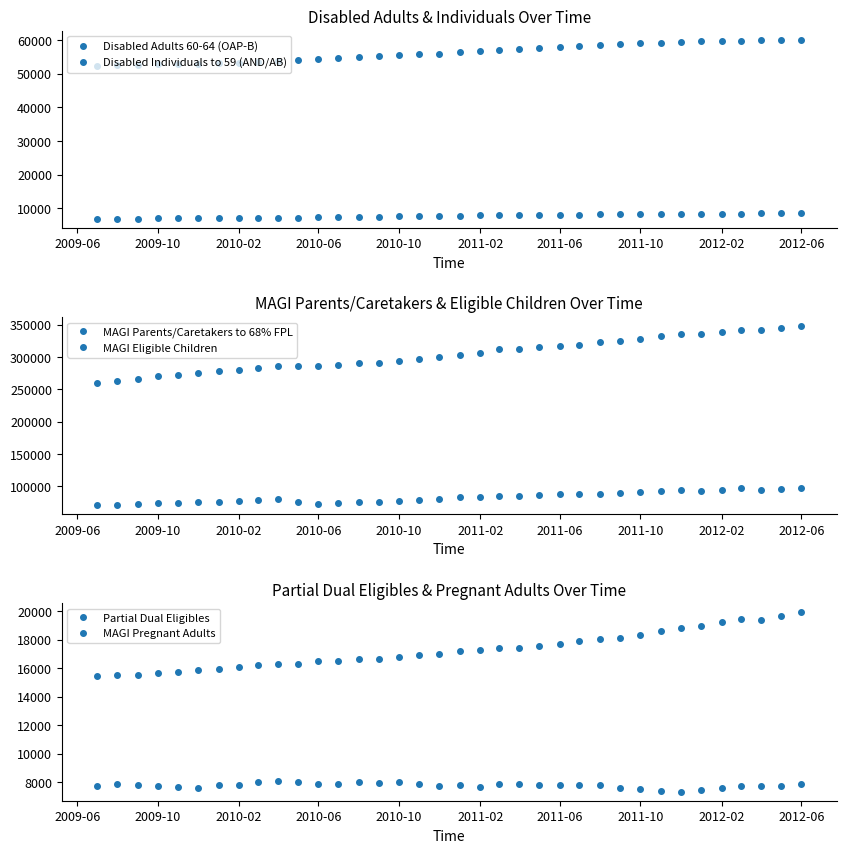

True or false: MAGI Eligible Children and MAGI Parents/Caretakers to 68% FPL intersect in this chart.

False